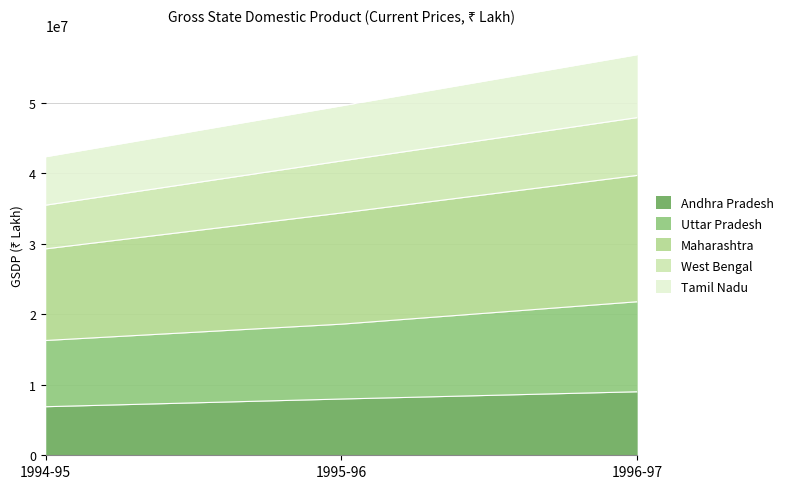

What is the lowest value of the Andhra Pradesh series?

6892337